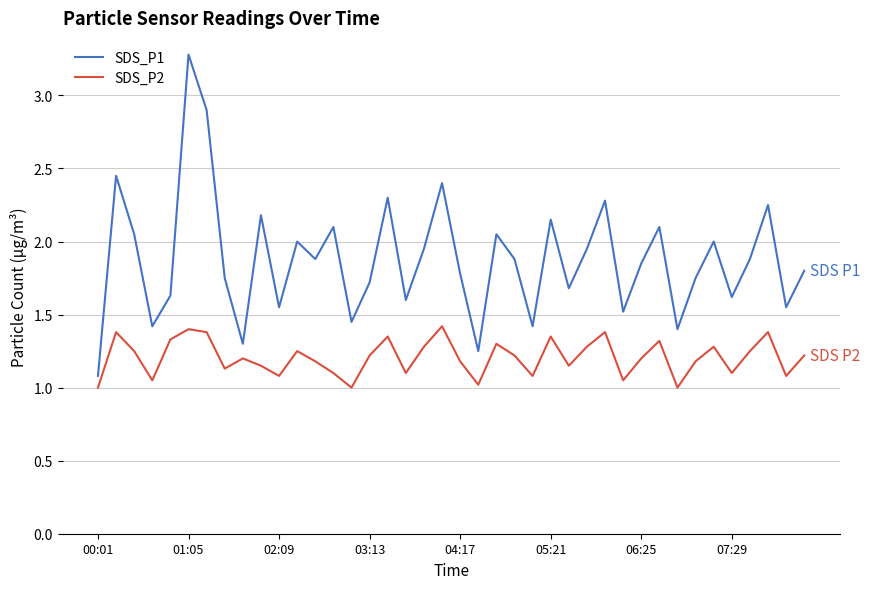

What is the maximum value for SDS_P1?

3.3